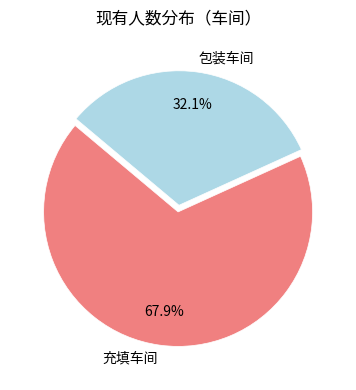

How many slices are in this pie chart?

2